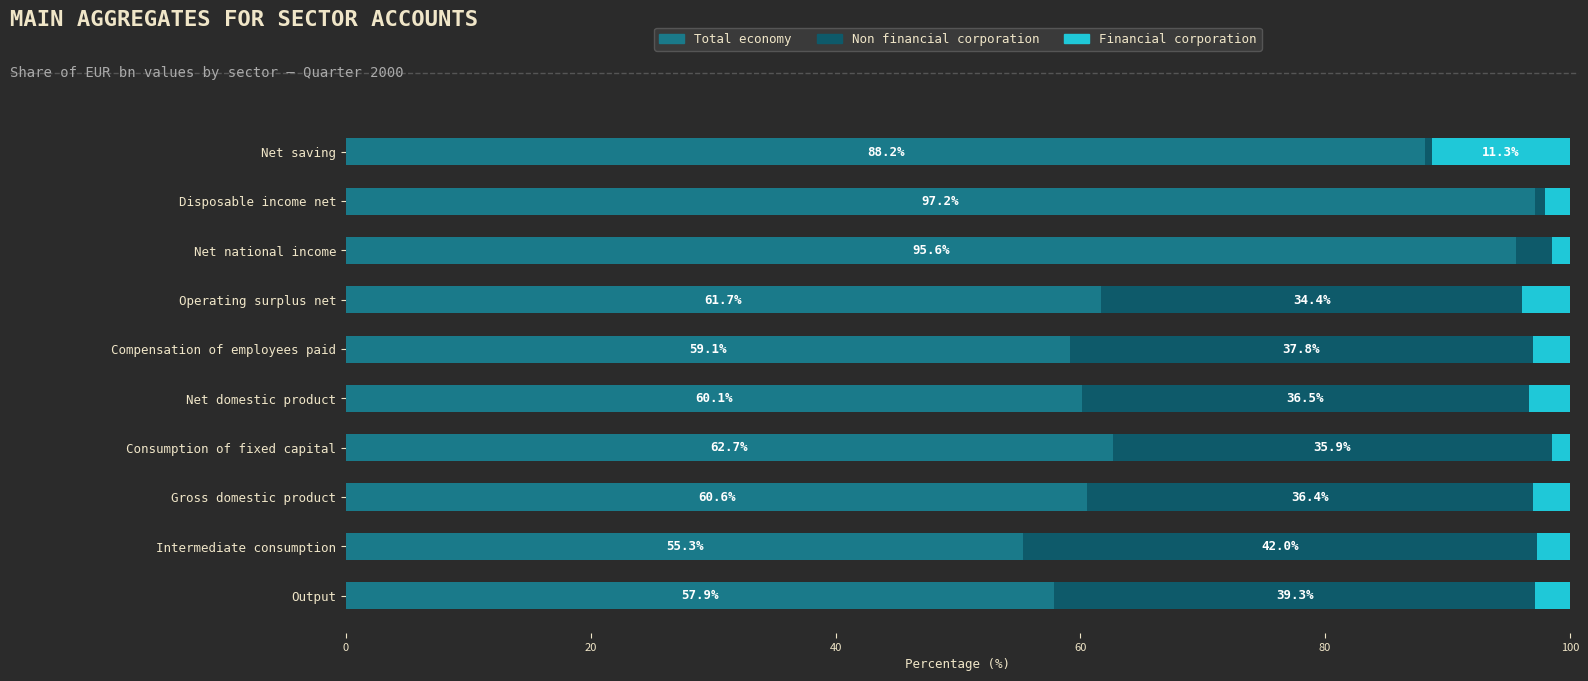

Which category has the highest value in the Total economy series?

Disposable income net